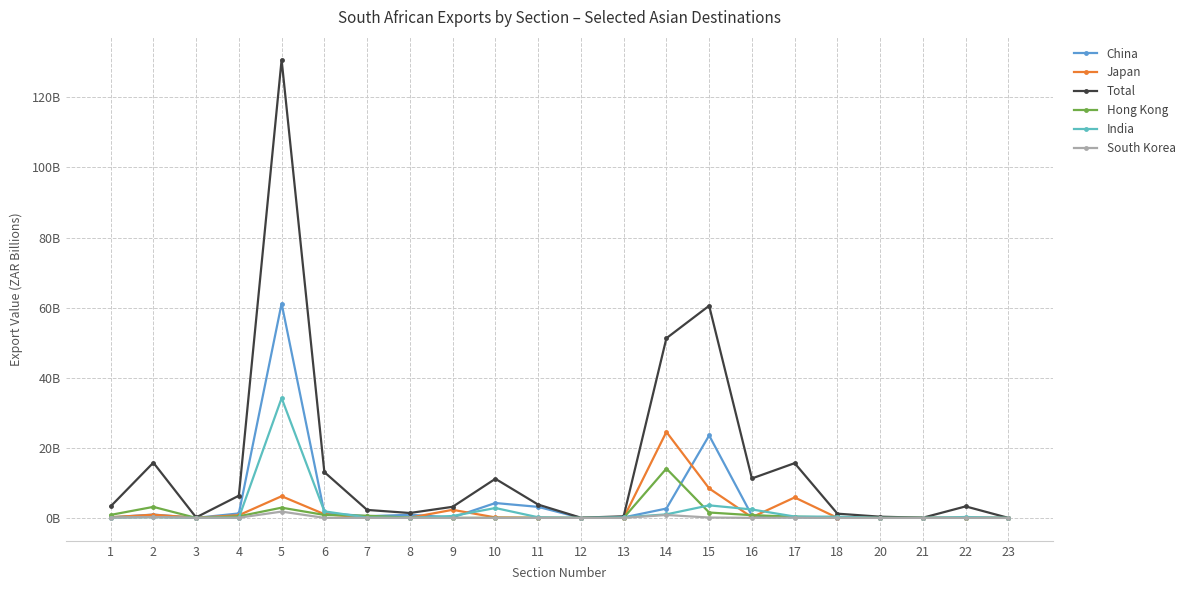

At which label does Hong Kong reach its peak?

14